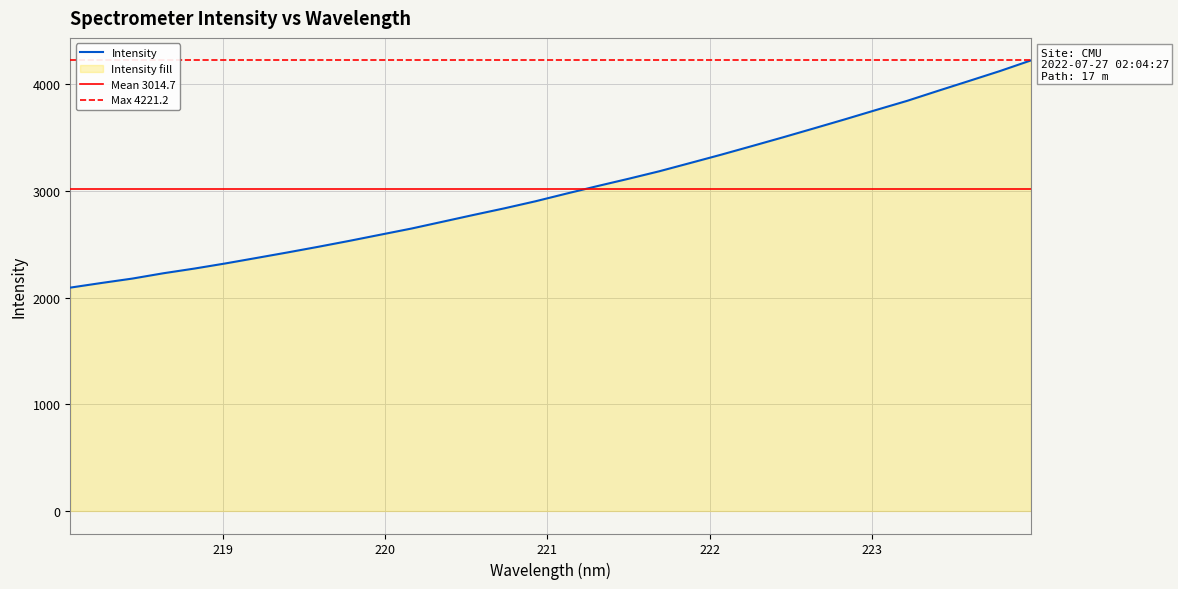

What is the ratio of the value at 219.3979 to the value at 218.8244?

1.1